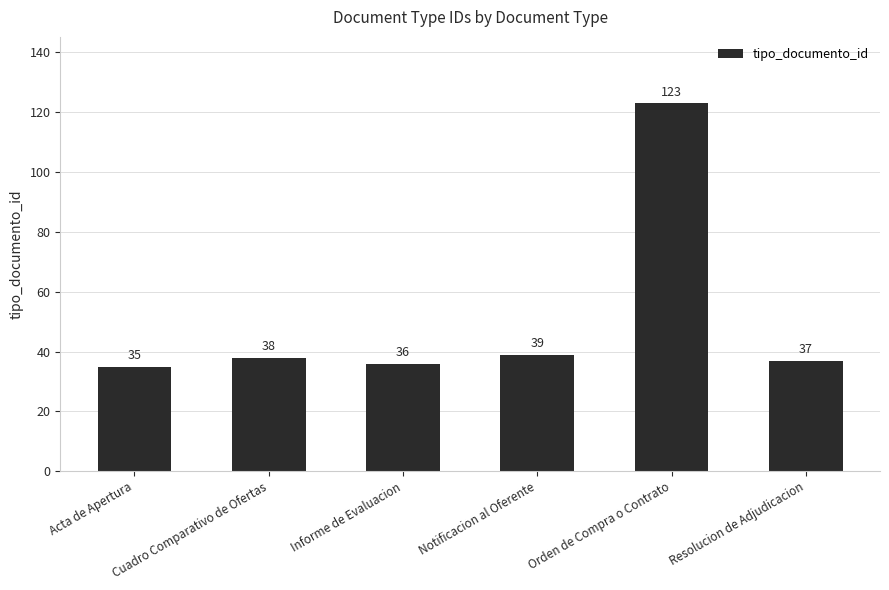

At which category does the chart reach its minimum across all series?

Acta de Apertura